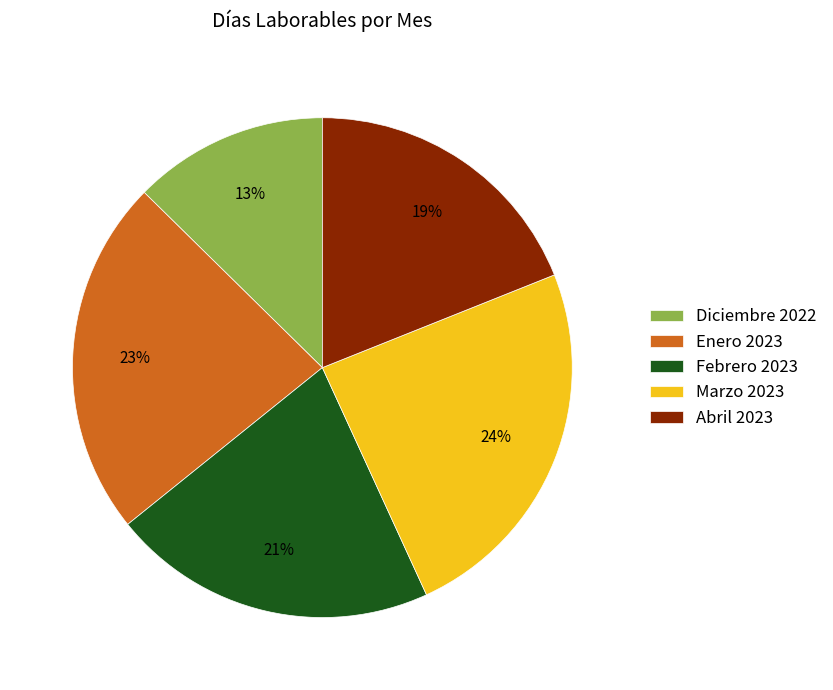

True or false: Enero 2023 accounts for 9% of the total.

False